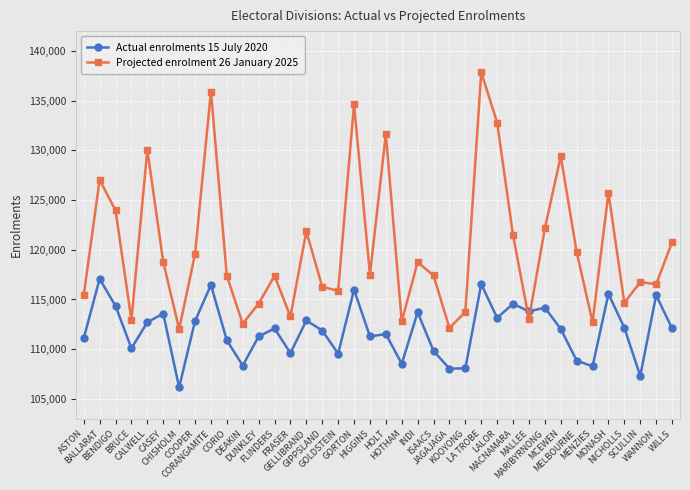

What position from the right is GIPPSLAND?

23